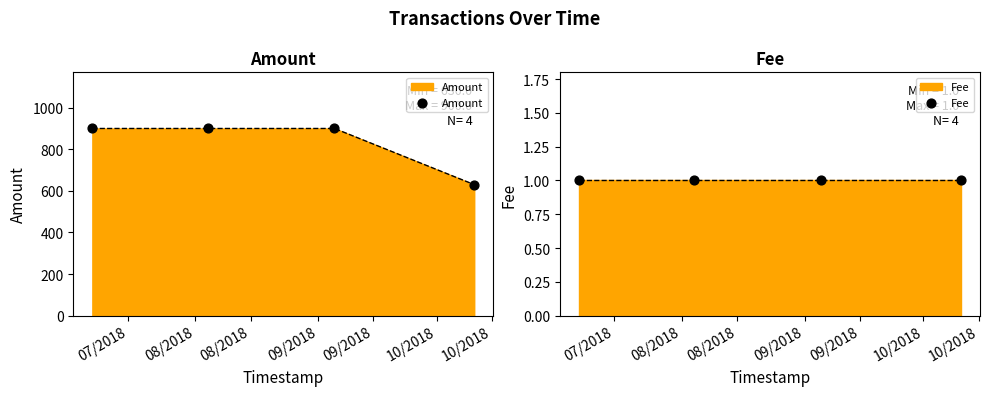

What is the maximum value for Amount?

900